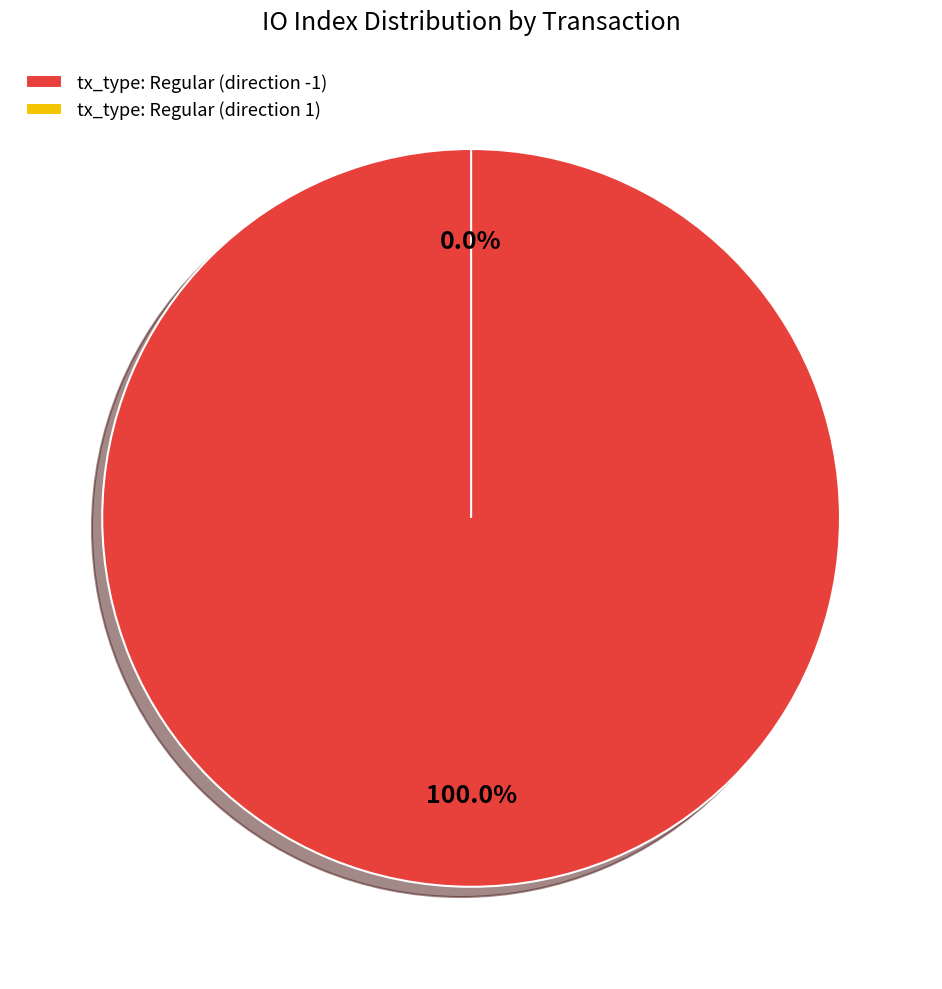

The tx_type: Regular (direction 1) slice represents 1% of the pie. True or false?

False